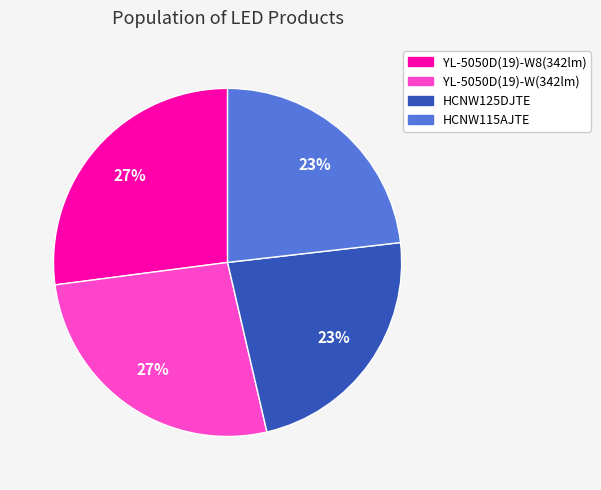

Does any single category account for the majority?

No